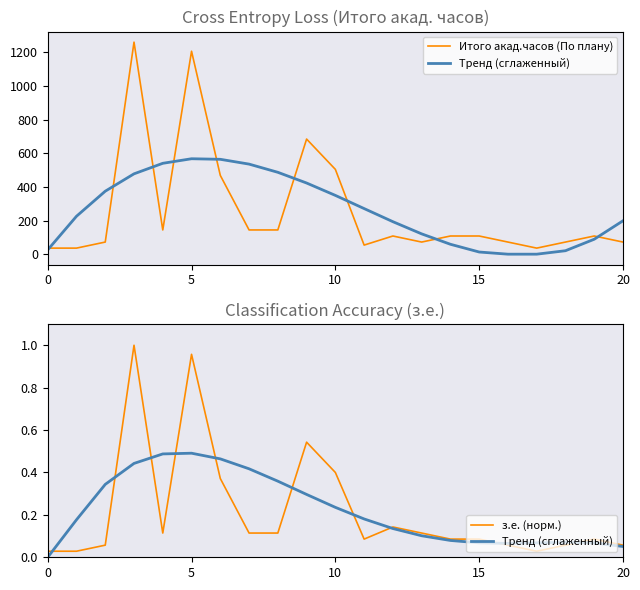

What is the value of the Тренд (сглаженный) point at the 20th from the left?

0.1